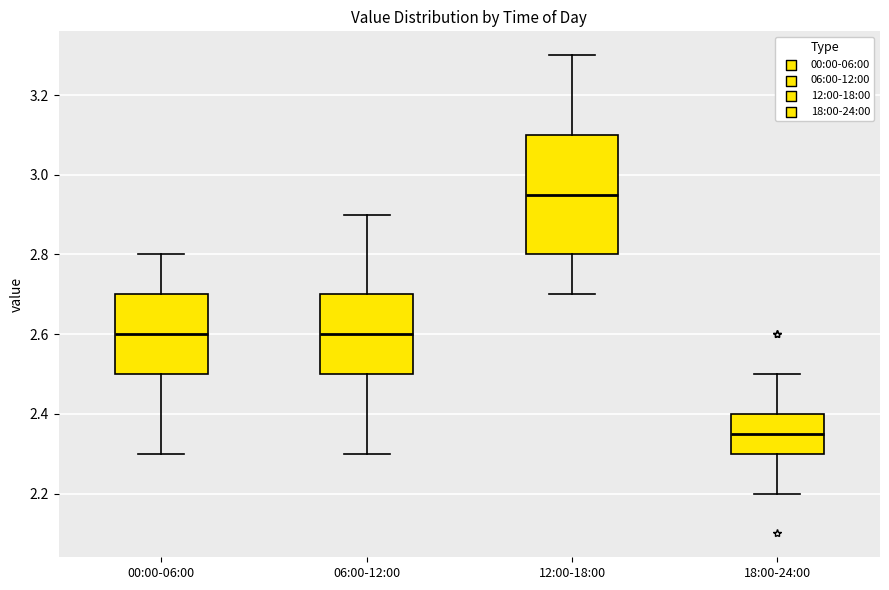

Which box is the tallest, from its lower edge to its upper edge?

12:00-18:00